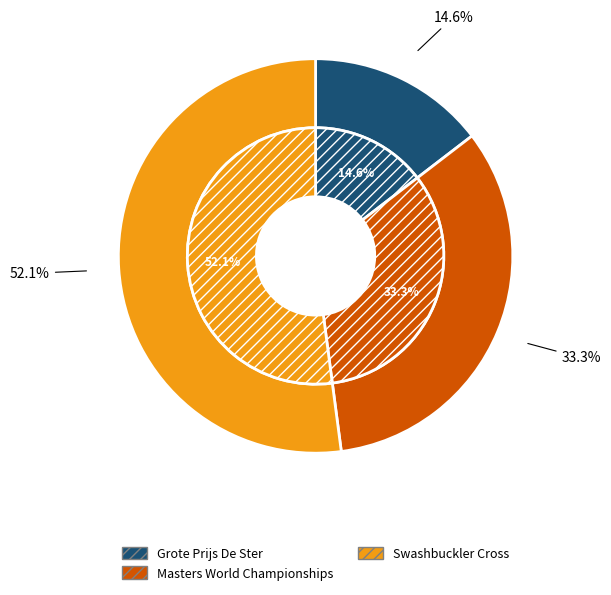

Count the number of slices in the pie.

3